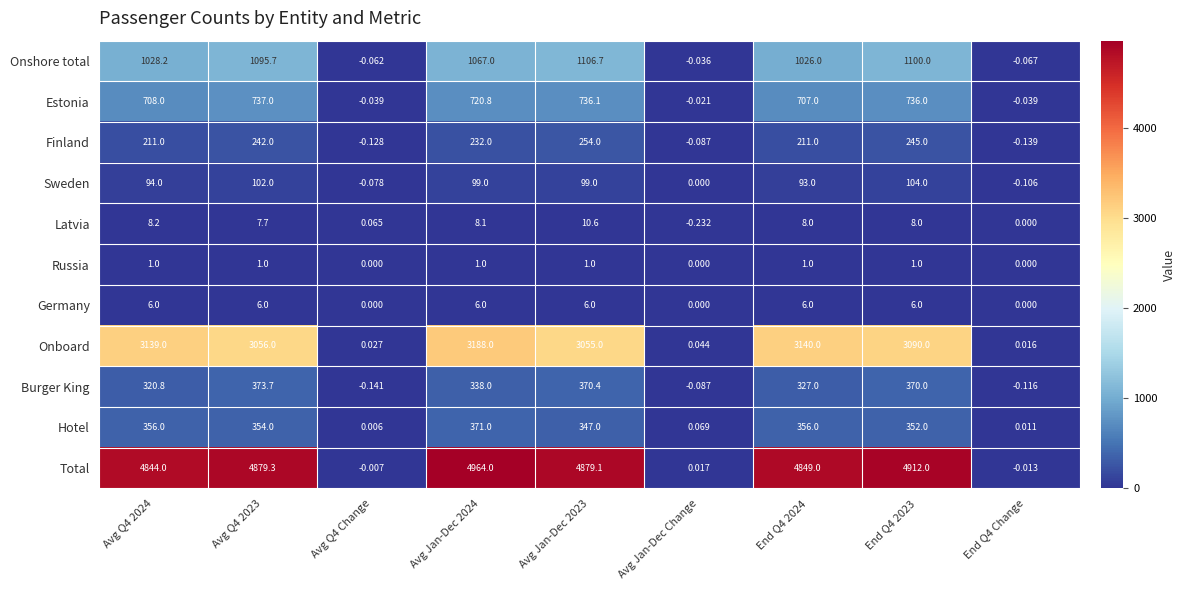

Which series has the widest spread of values?

Total